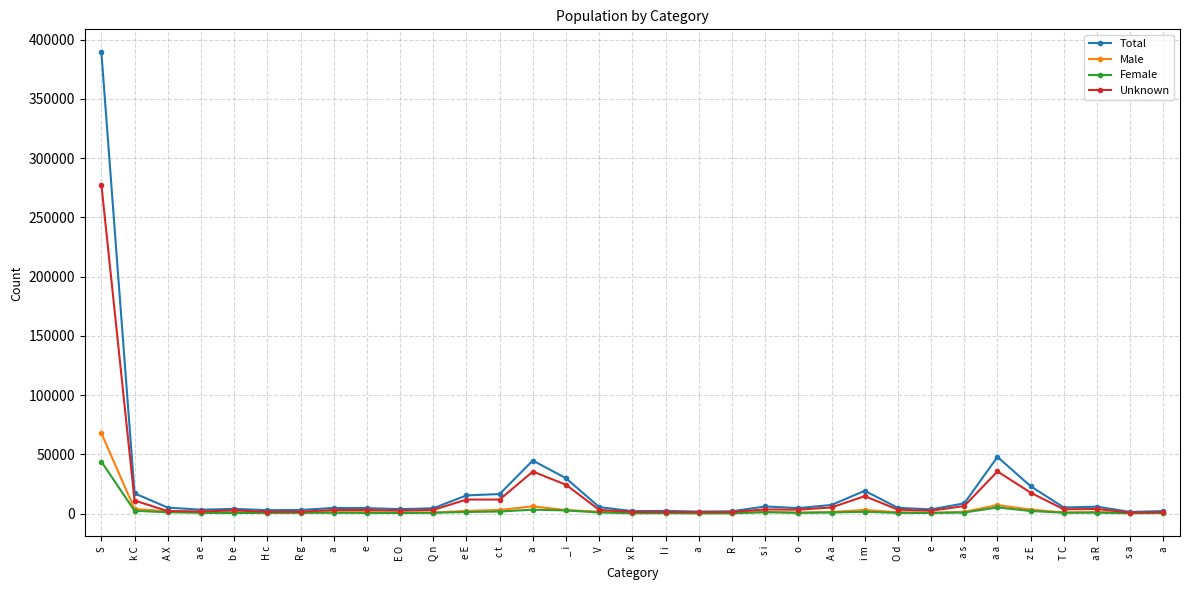

What is the spread (max minus min) of values at a e?

2550